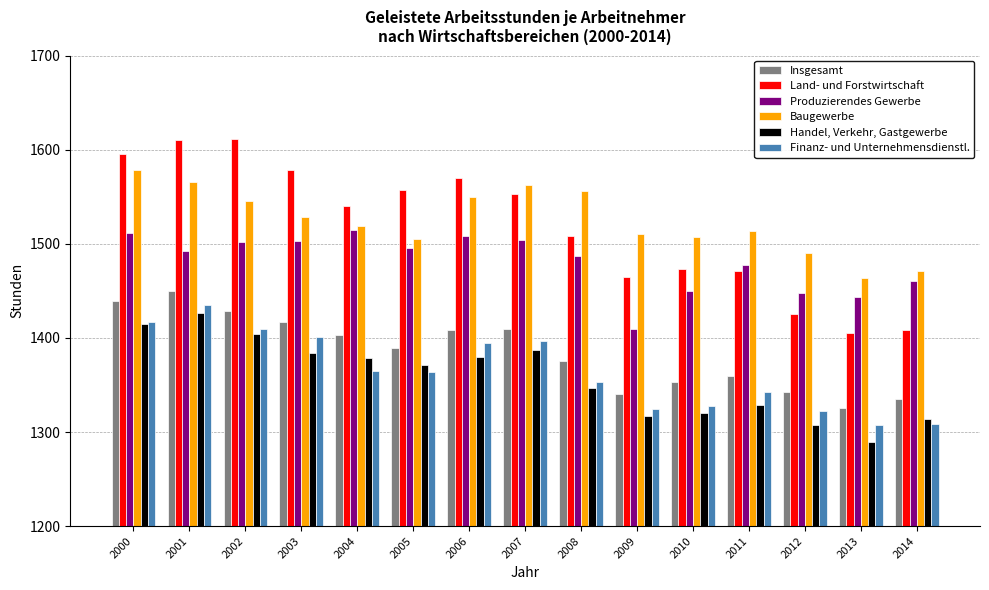

Between 2003 and 2008, which series saw the biggest shift?

Land- und Forstwirtschaft